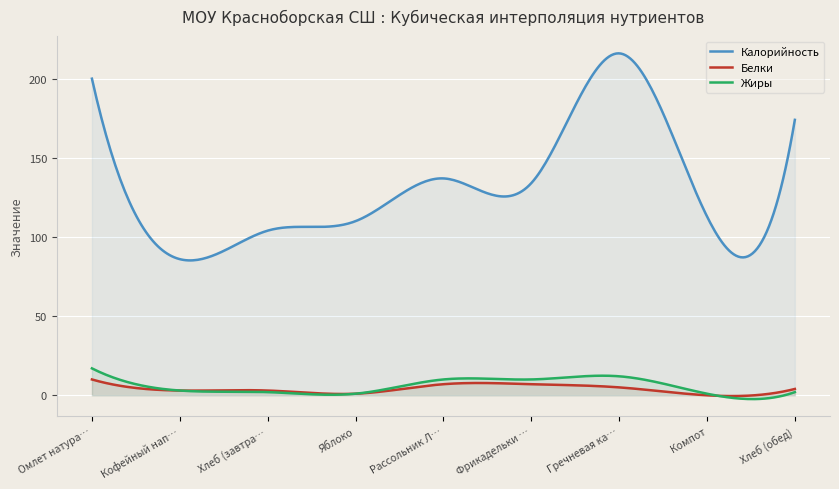

What is the minimum value for Жиры?

-2.4